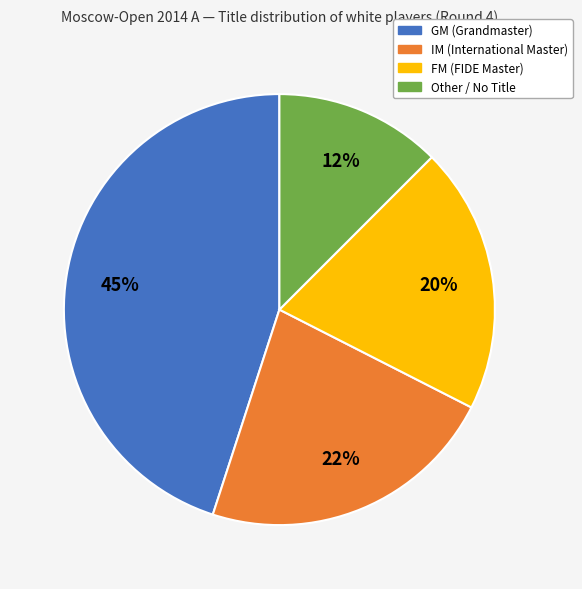

Which slice is the smallest?

Other